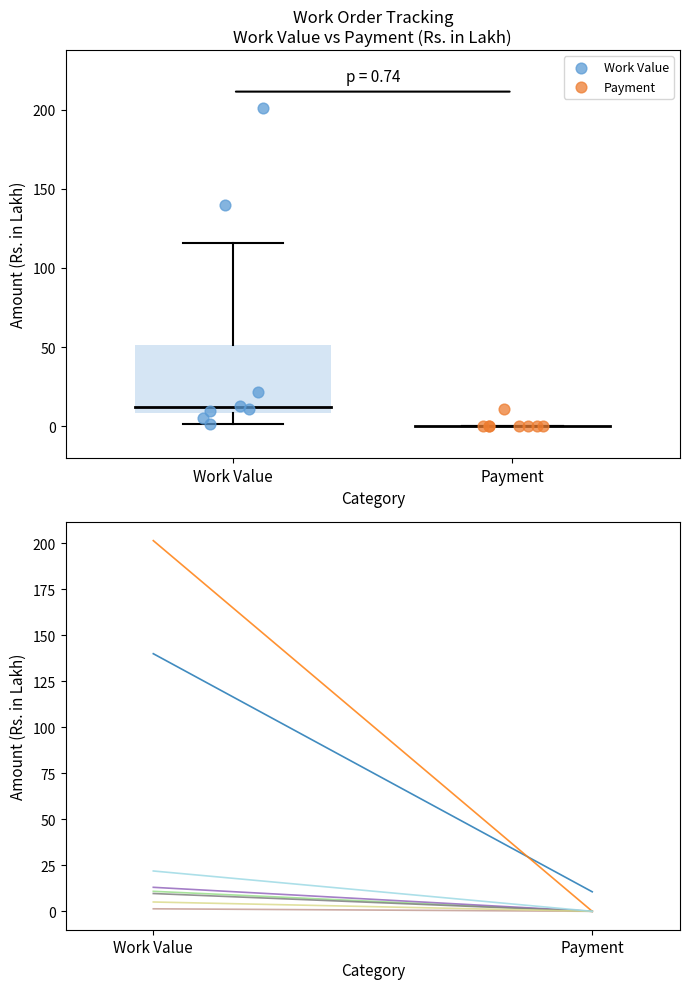

Which series reaches the maximum Y coordinate?

Work Value